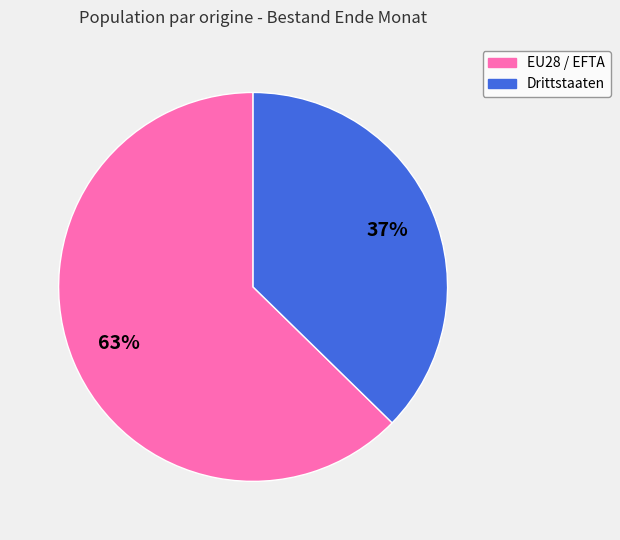

Which slice is the smallest?

Drittstaaten